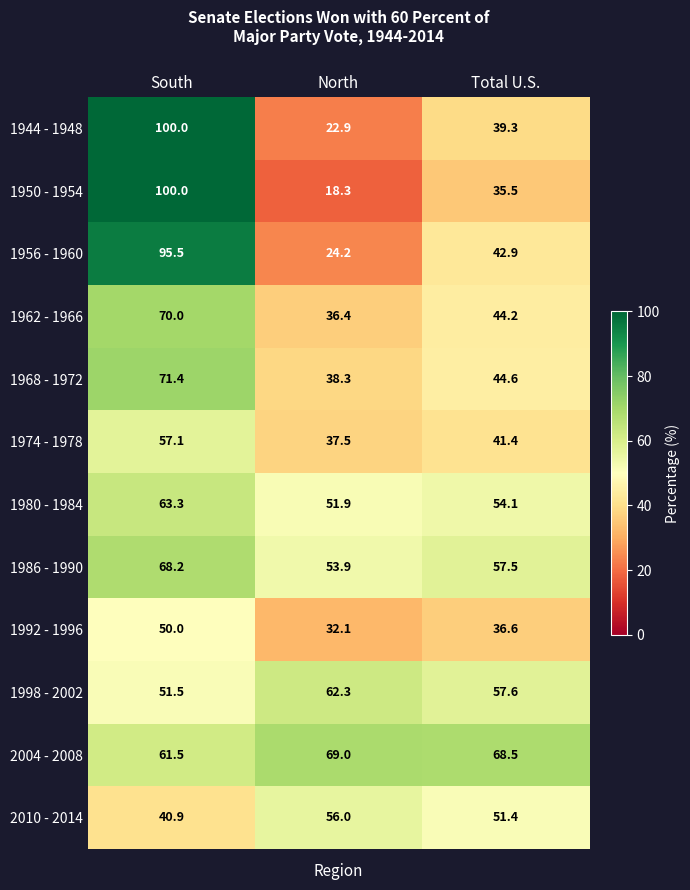

At Total U.S., list the series in order from smallest to largest.

1950 - 1954, 1992 - 1996, 1944 - 1948, 1974 - 1978, 1956 - 1960, 1962 - 1966, 1968 - 1972, 2010 - 2014, 1980 - 1984, 1986 - 1990, 1998 - 2002, 2004 - 2008